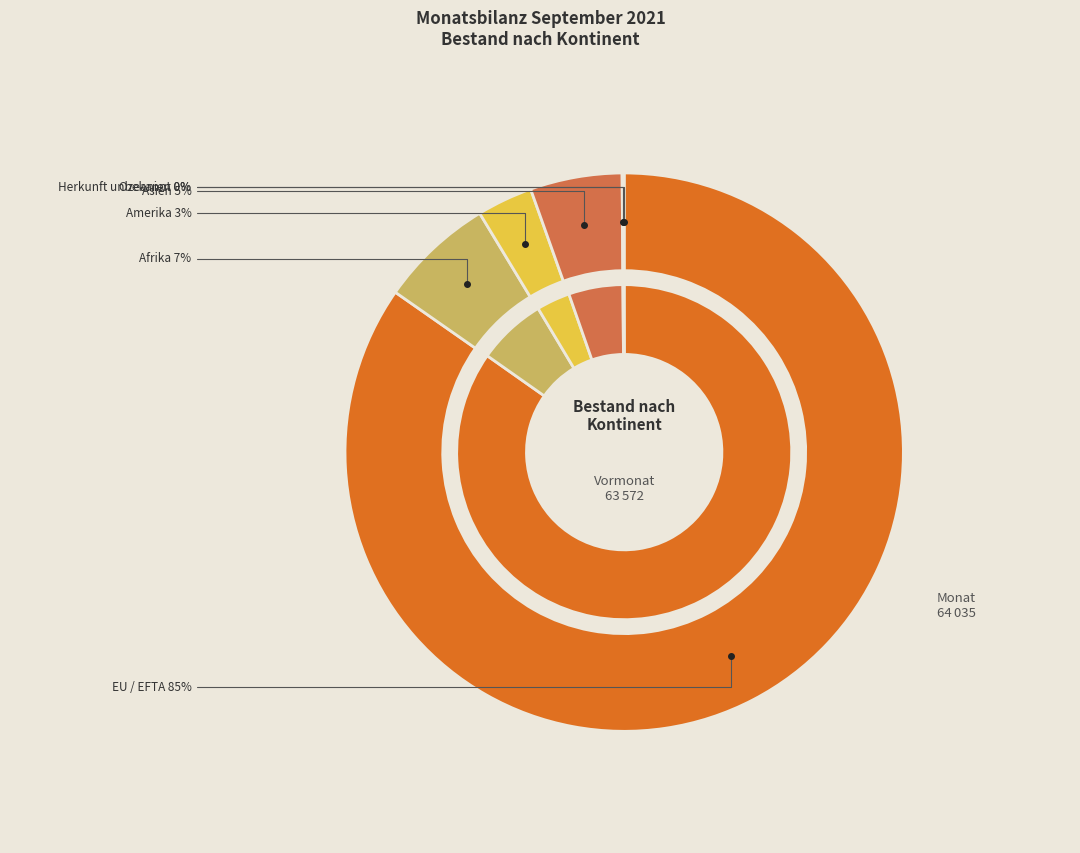

To the nearest percent, what is the difference between the Asien and Herkunft unbekannt slice percentages?

5%